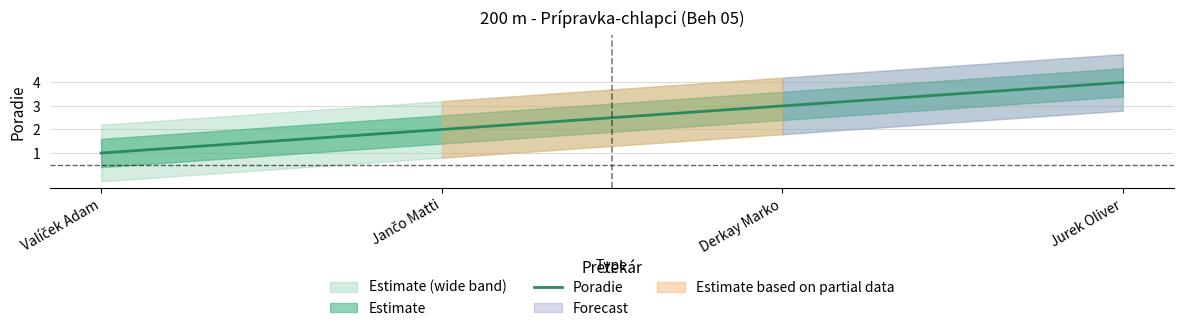

Approximately how many times larger is the value at Valíček Adam compared to Jančo Matti?

0.5